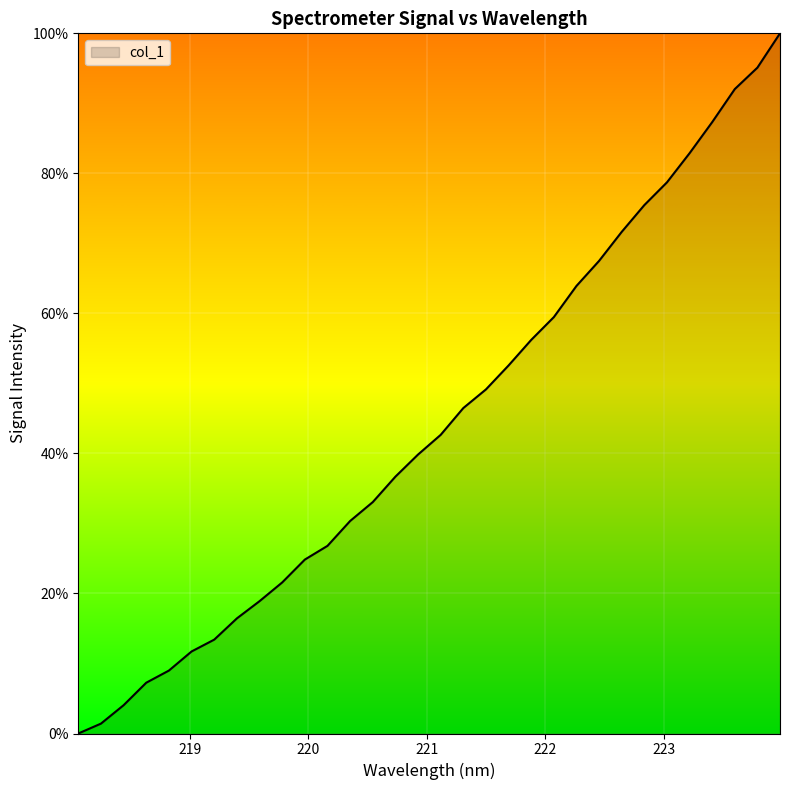

What is the difference between the maximum and minimum values?

100.0